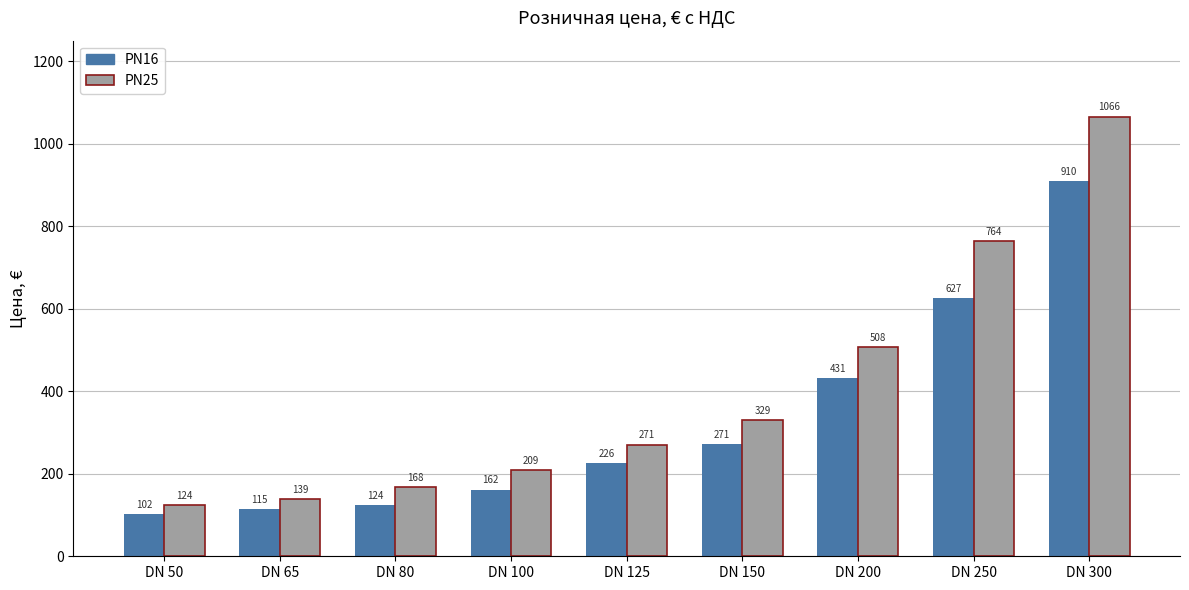

What is the minimum value for PN16?

102.4